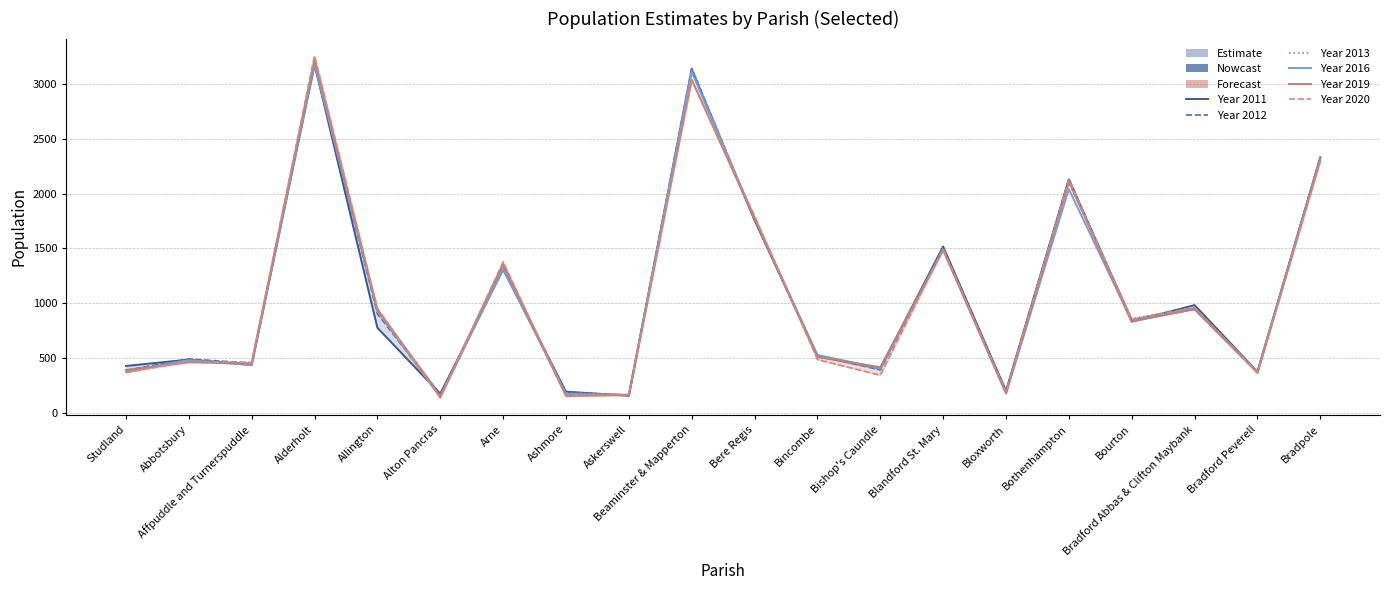

Which series has the largest total across all categories?

Year 2012